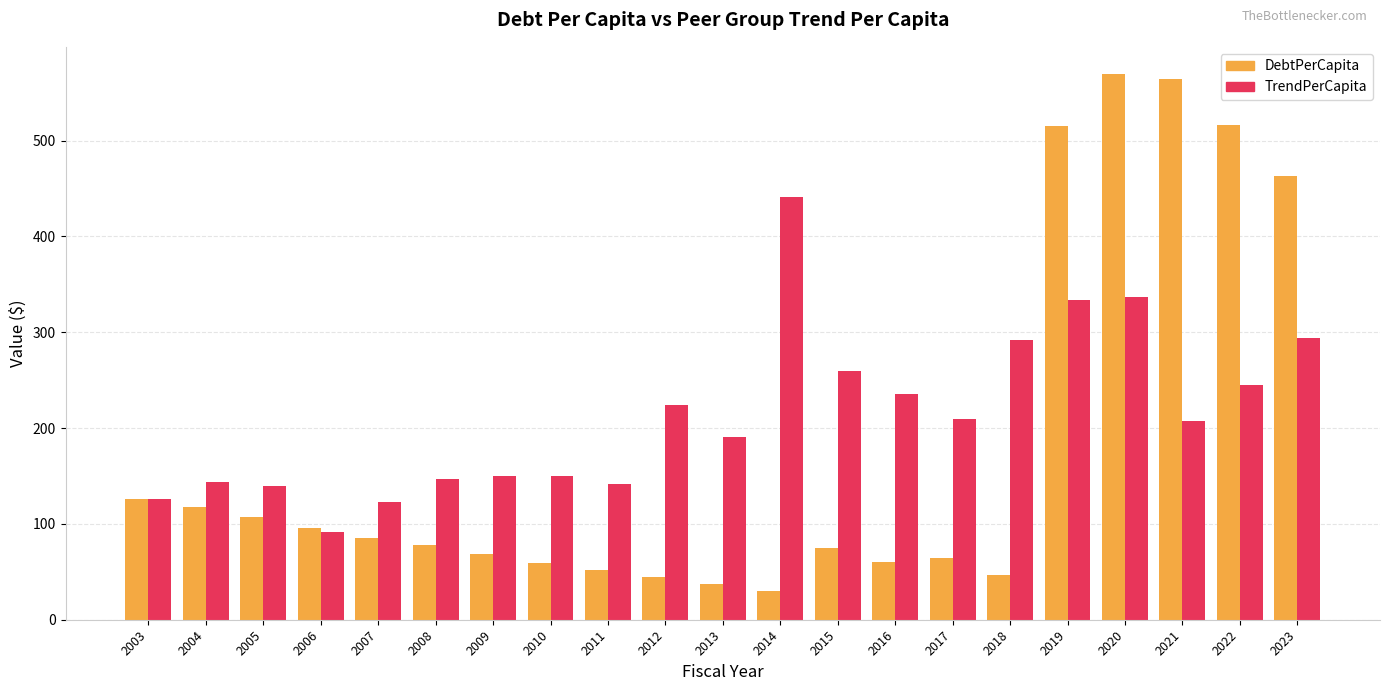

Does the chart contain any negative values?

No